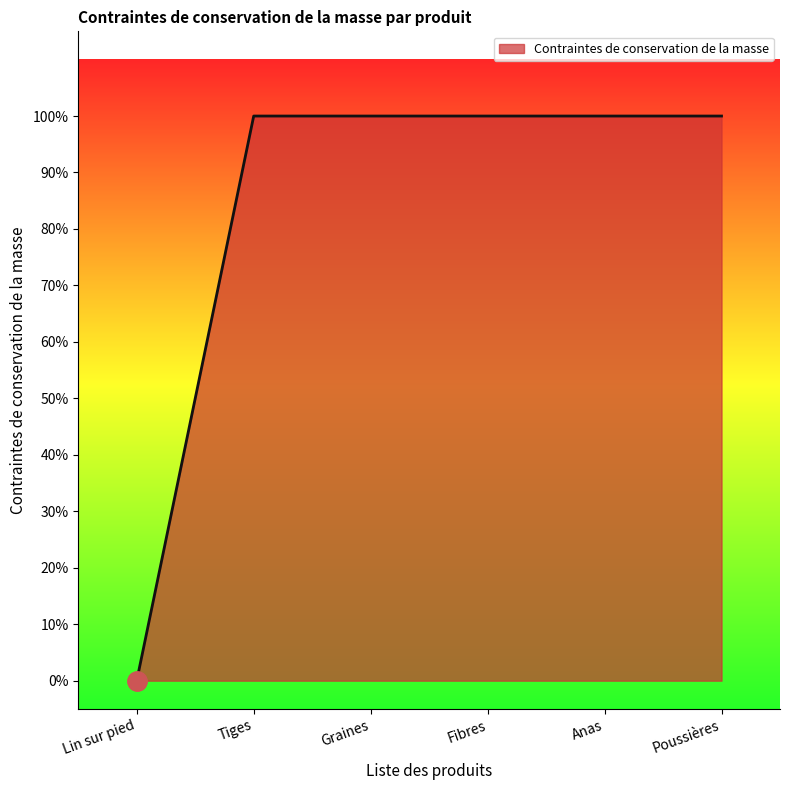

Approximately how many times larger is the value at Anas compared to Fibres?

1.0